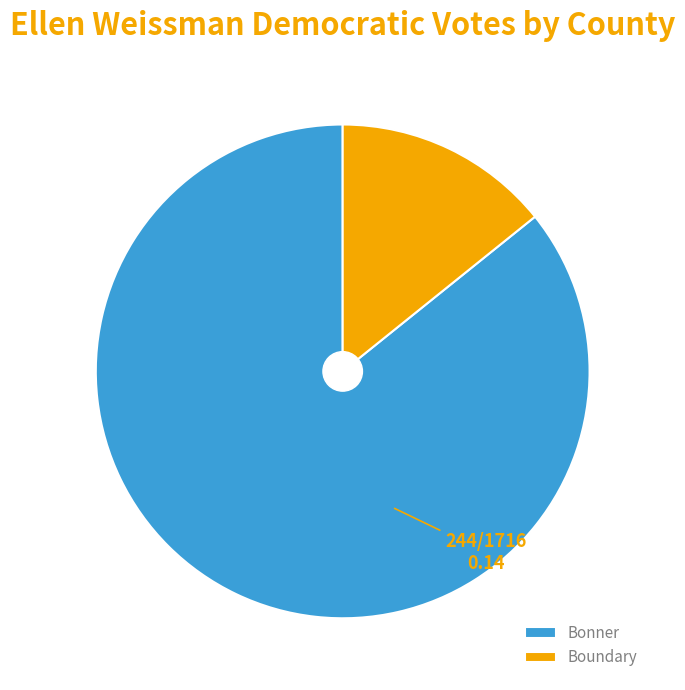

How many segments does this pie chart have?

2